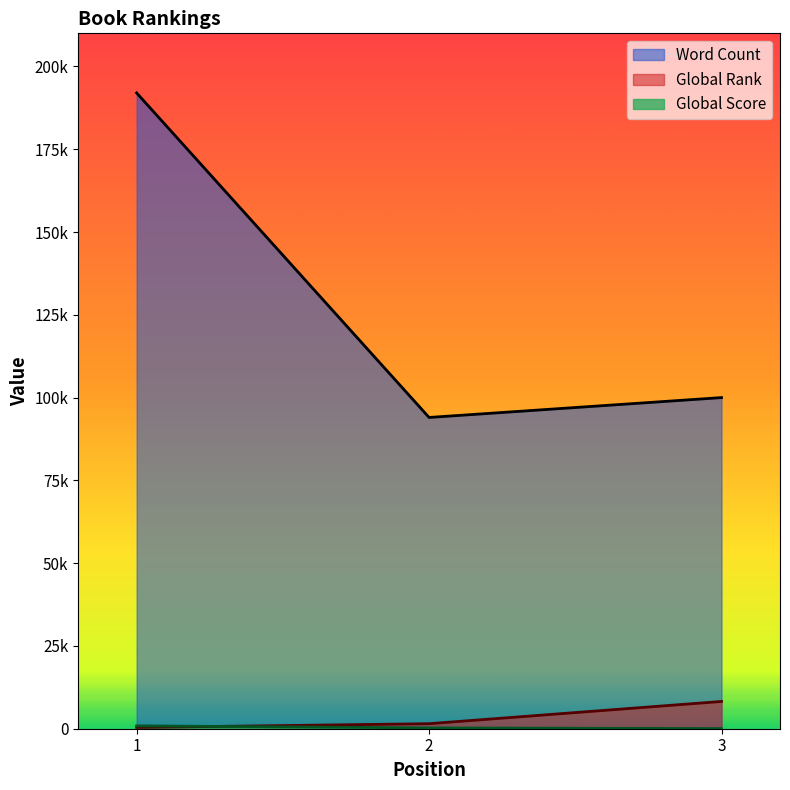

How many lines are shown in the chart?

3